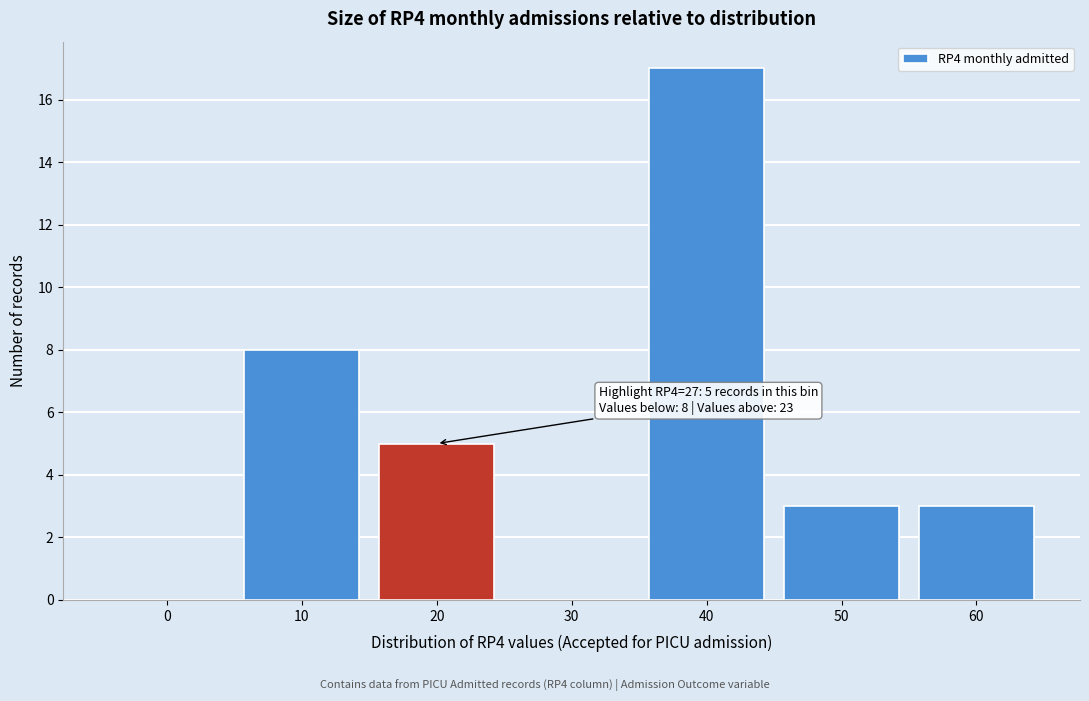

Reading left to right, transcribe all the data shown in this chart.

0=0	10=8	20=5	30=0	40=17	50=3	60=3